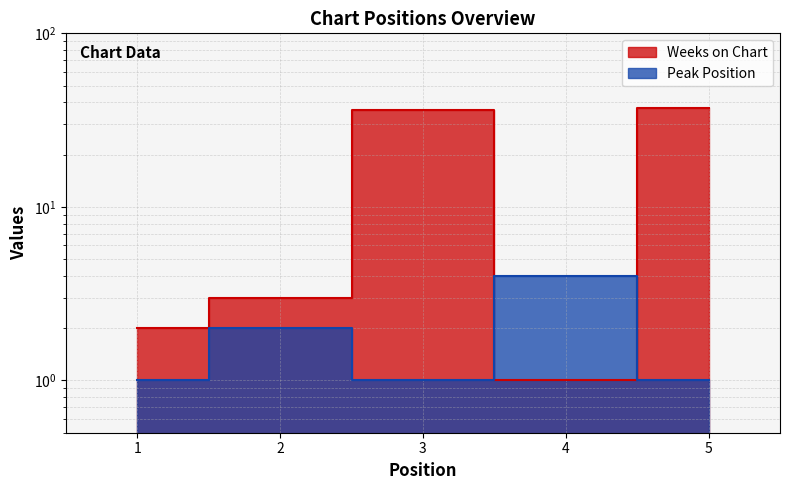

At how many categories does at least one series exceed 34?

2